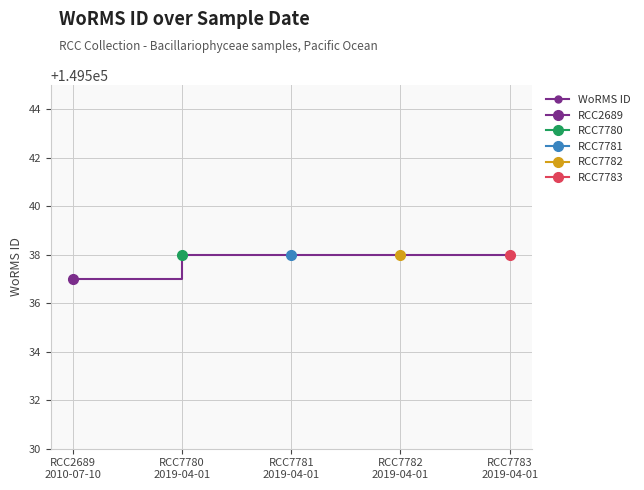

True or false: the data shows 149538 at RCC7783
2019-04-01.

True